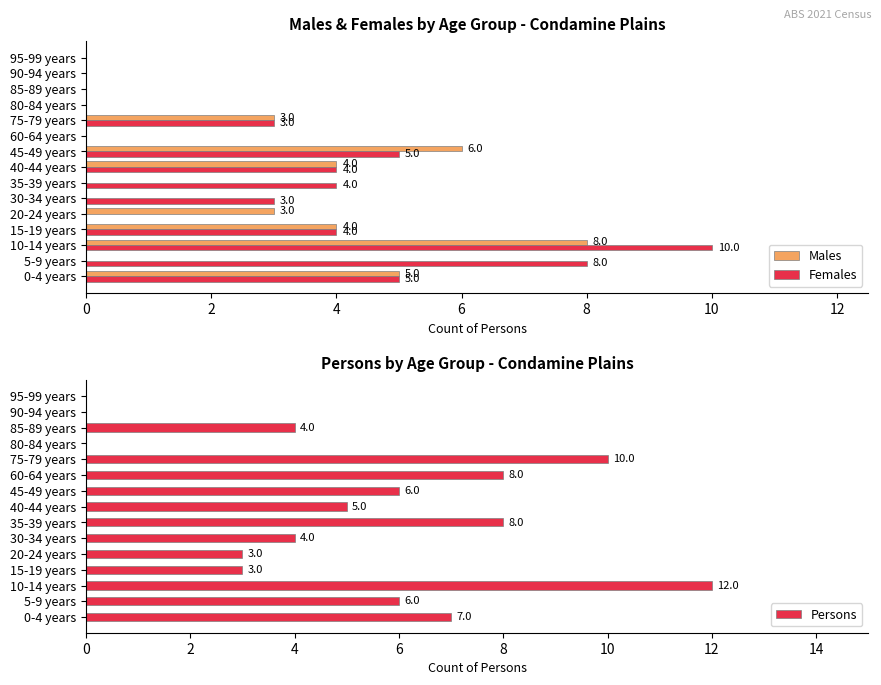

List the series in order of their peak value, lowest first.

Males, Females, Persons